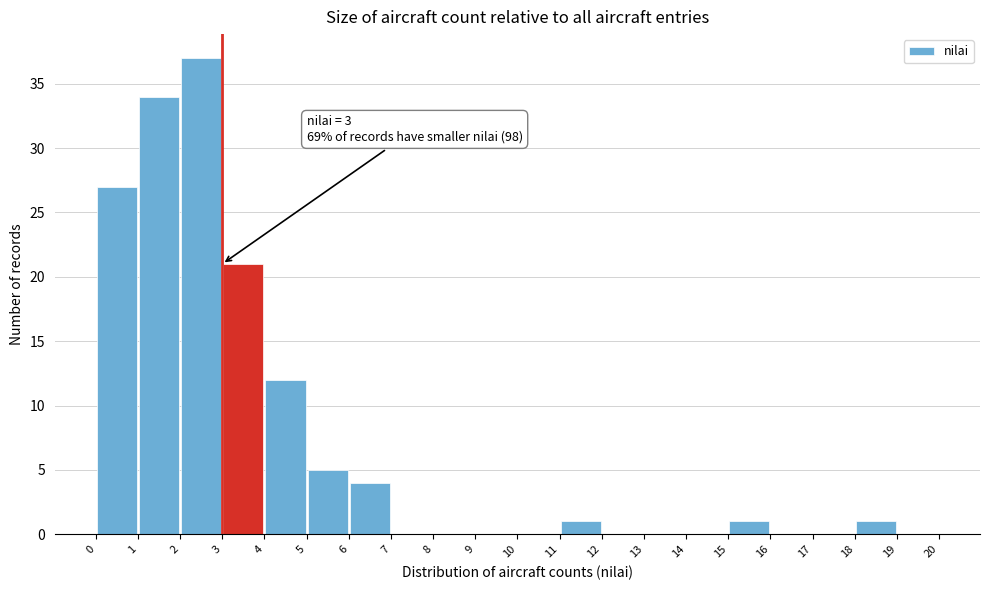

Over which range of the x-axis is the bar tallest?

2 to 3